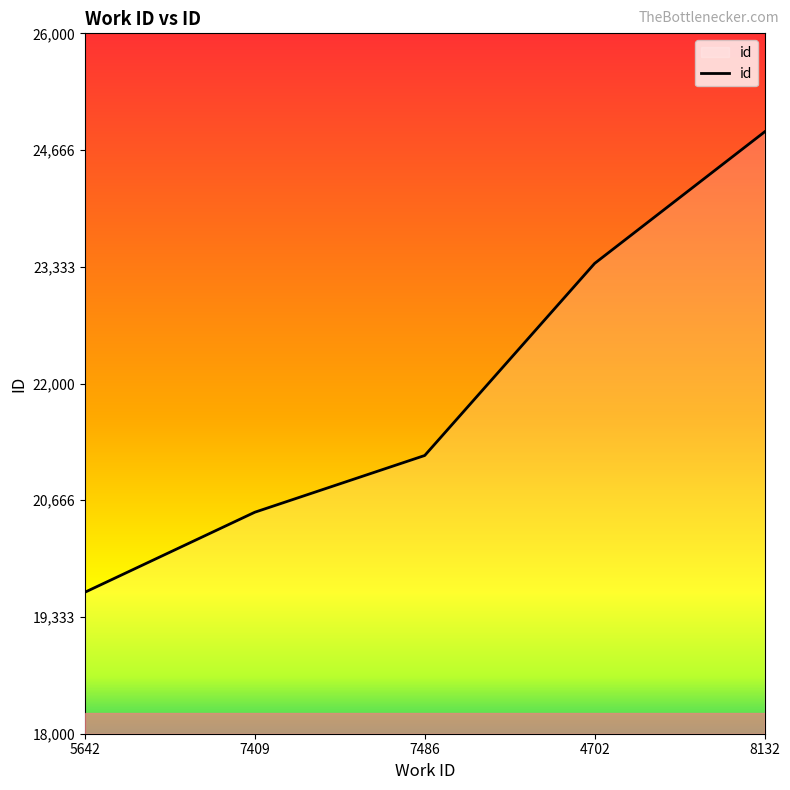

What is the difference between the values at 4702 and 7409?

2842